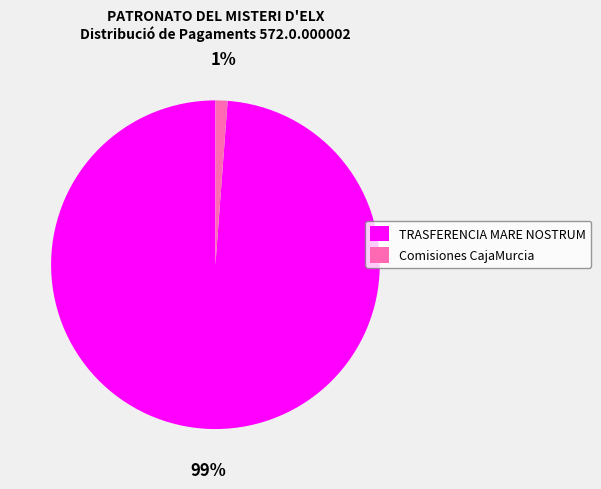

To the nearest percent, what portion does Comisiones CajaMurcia represent?

1%